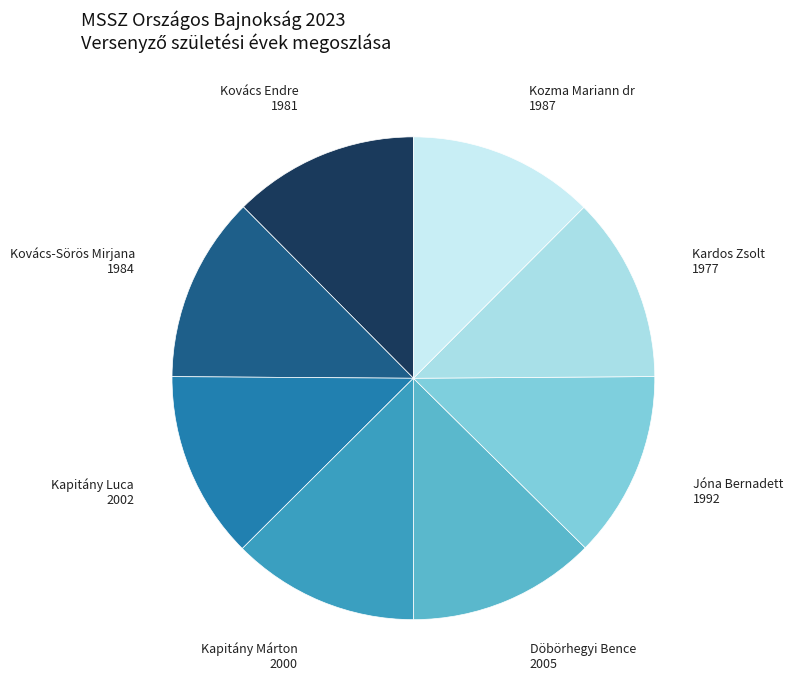

Count the number of slices in the pie.

8